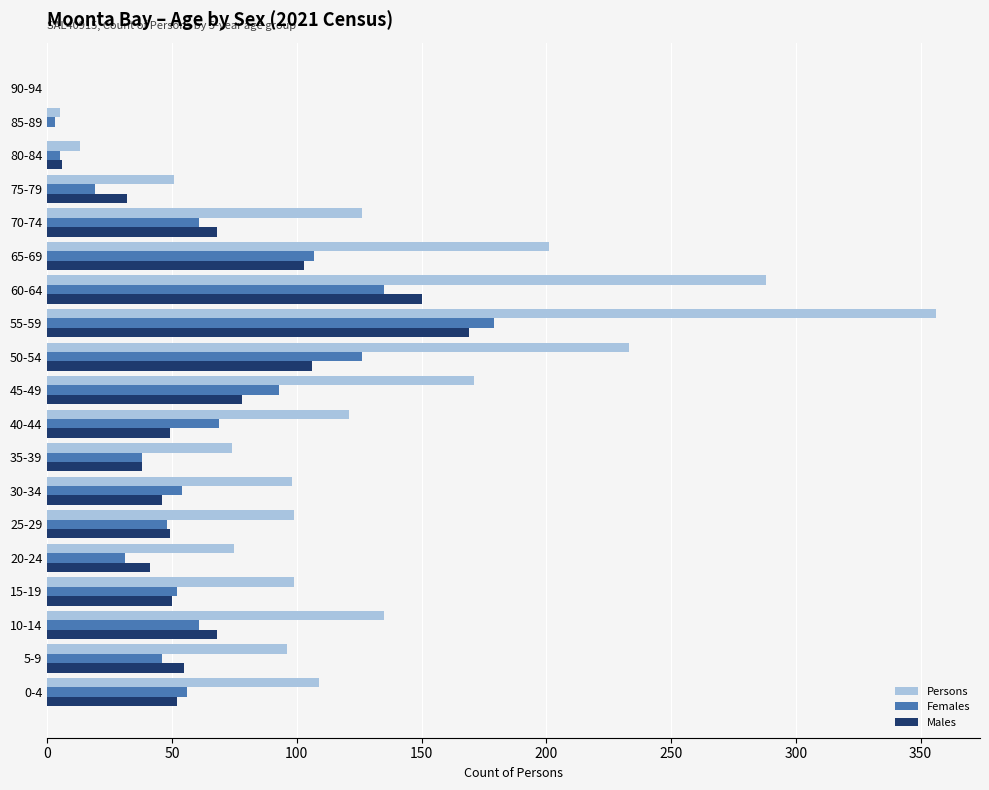

What is the sum of all Females values?

1183